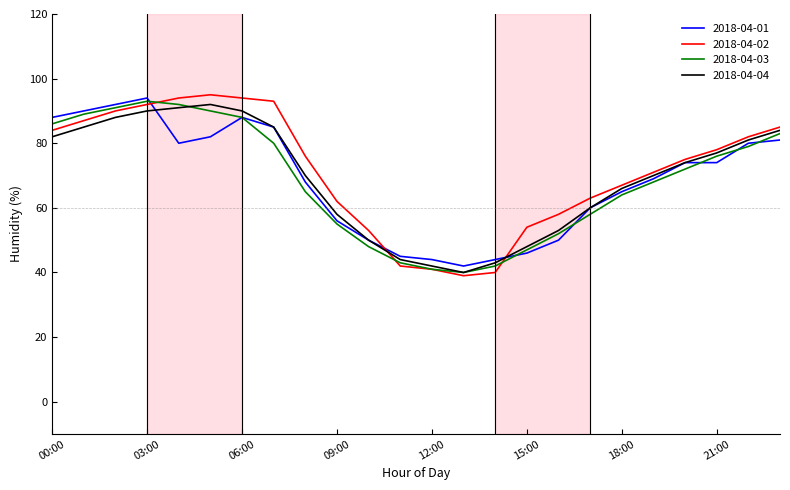

What is the minimum value shown in the chart?

39